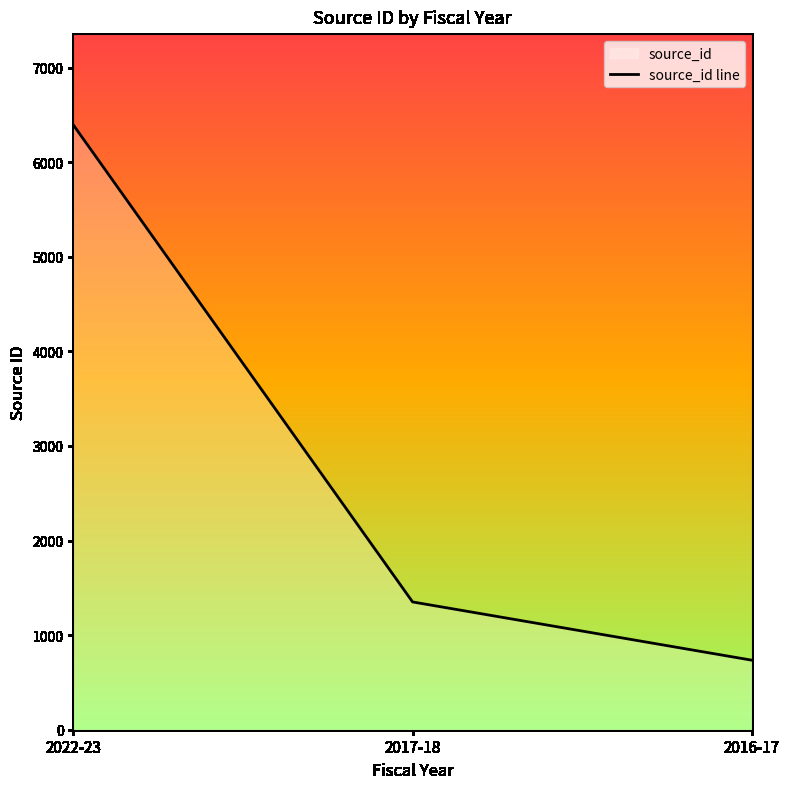

What is the smallest value displayed?

735